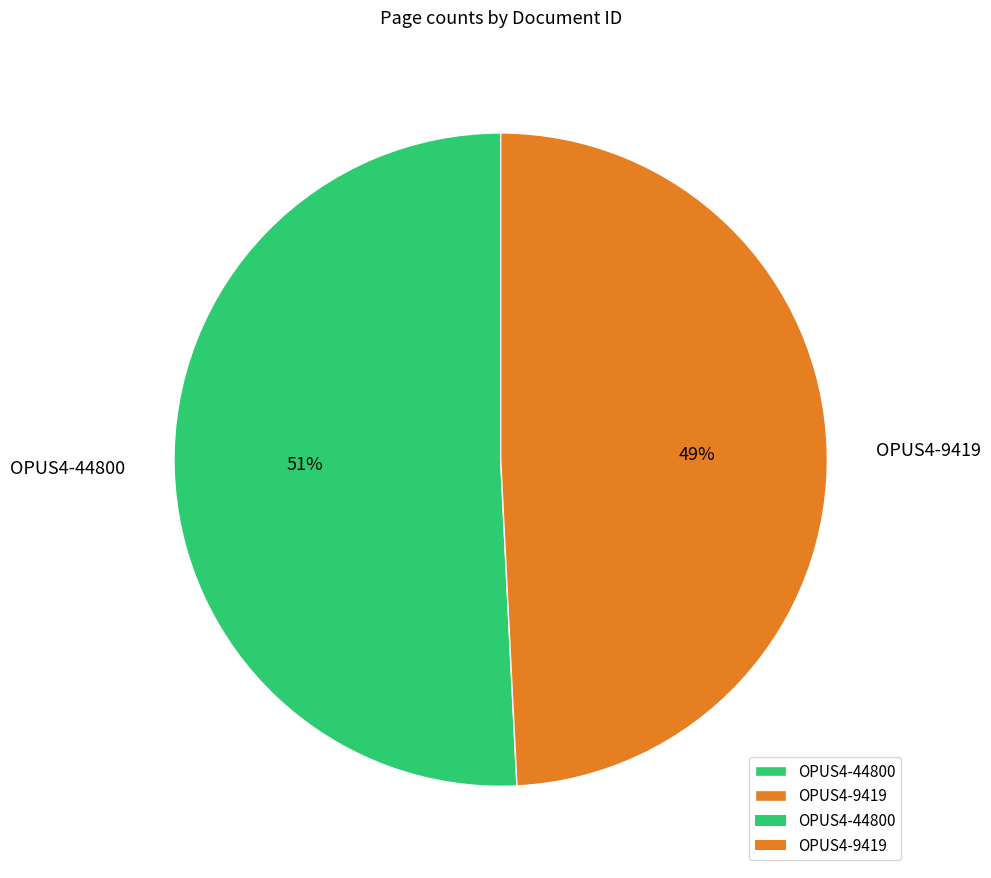

The OPUS4-9419 slice represents 49% of the pie. True or false?

True